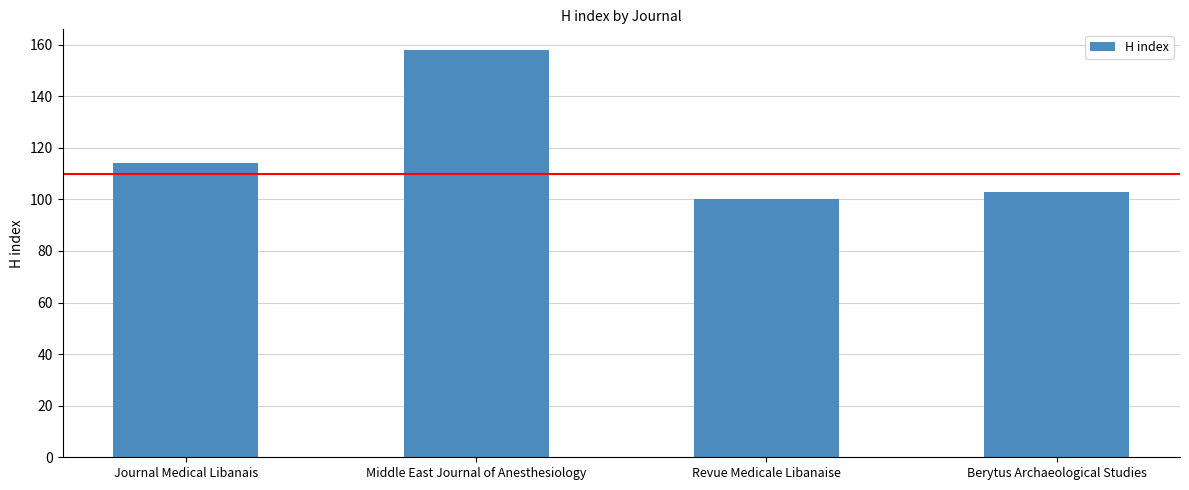

What is the sum of all values?

475